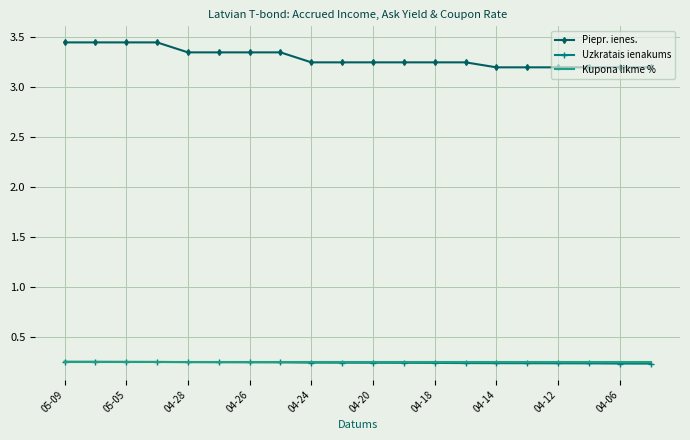

True or false: Piepr. ienes. and Uzkratais ienakums cross at least once.

False